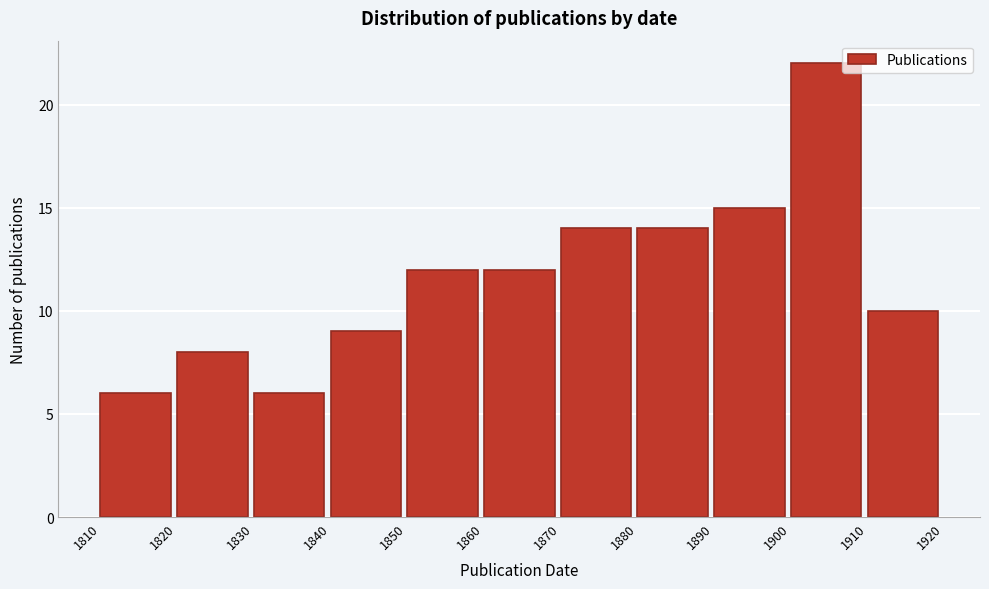

Reading left to right, transcribe this chart: for each bar, give the range it covers on the x-axis and its height. The values are not printed on the chart, so give them approximately, as read against the axis.

1810 to 1820: 6
1820 to 1830: 8
1830 to 1840: 6
1840 to 1850: 9
1850 to 1860: 12
1860 to 1870: 12
1870 to 1880: 14
1880 to 1890: 14
1890 to 1900: 15
1900 to 1910: 22
1910 to 1920: 10